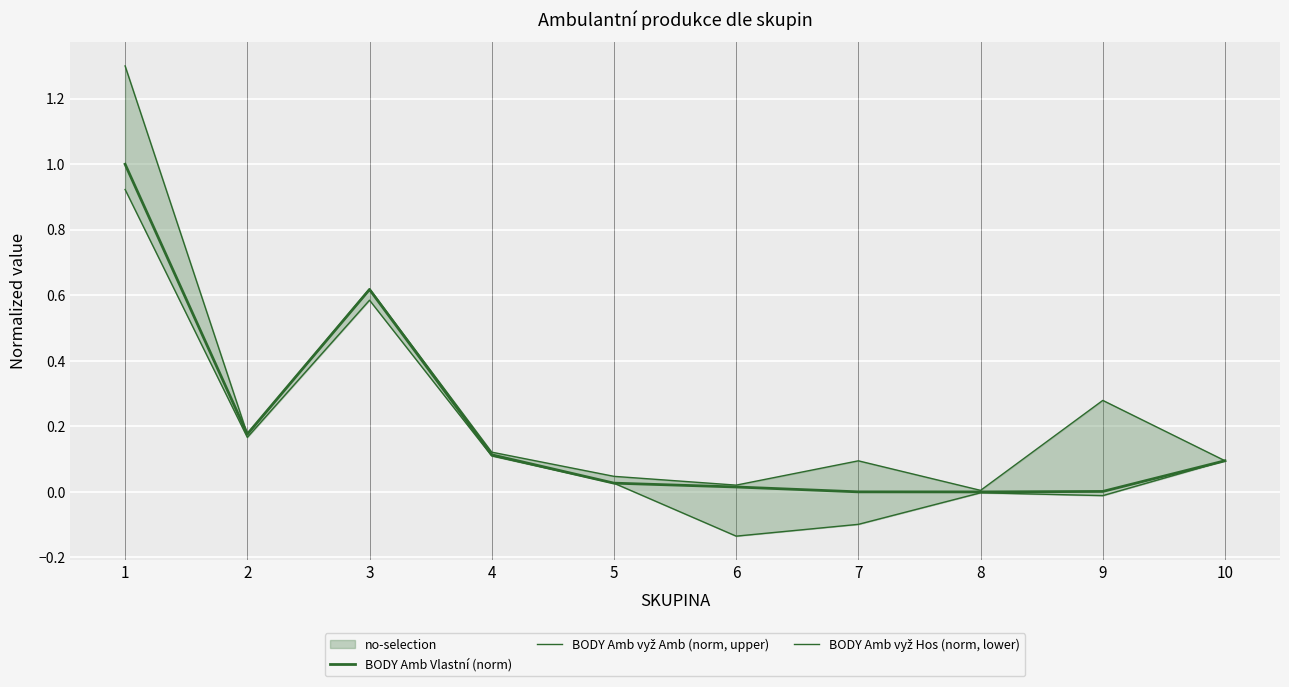

True or false: BODY Amb Vlastní (norm) has a value of 0.4 at 8.

False